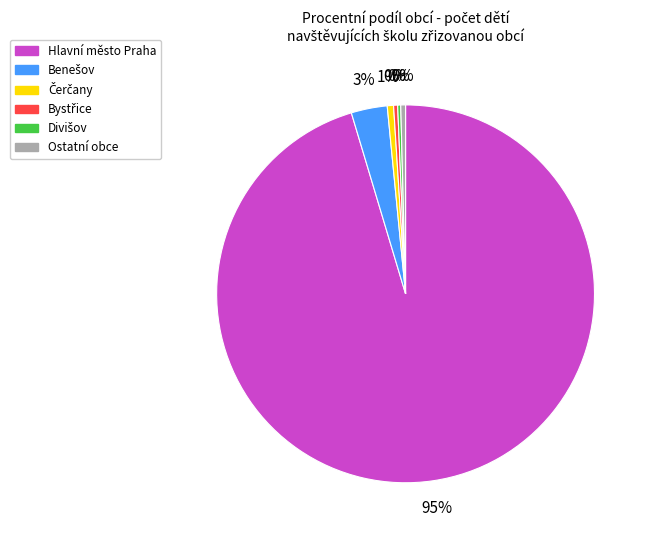

Which category has the biggest portion of the pie?

Hlavní město Praha